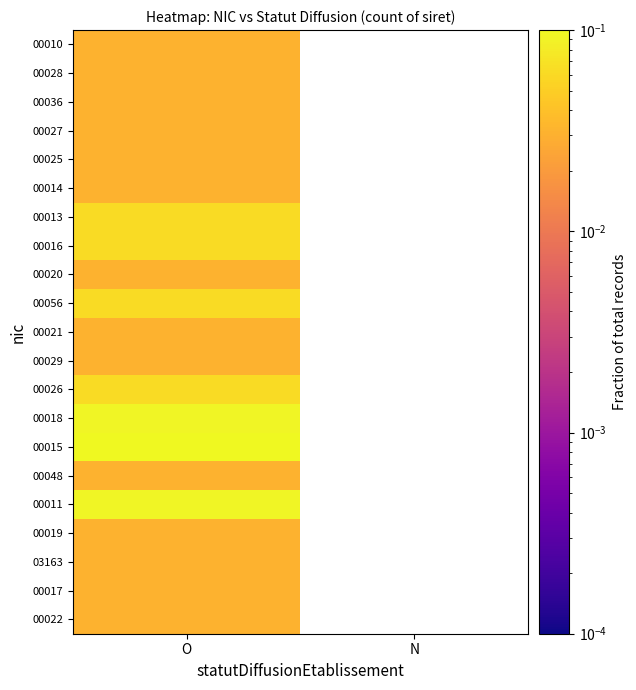

How many values in 00027 are above zero?

1